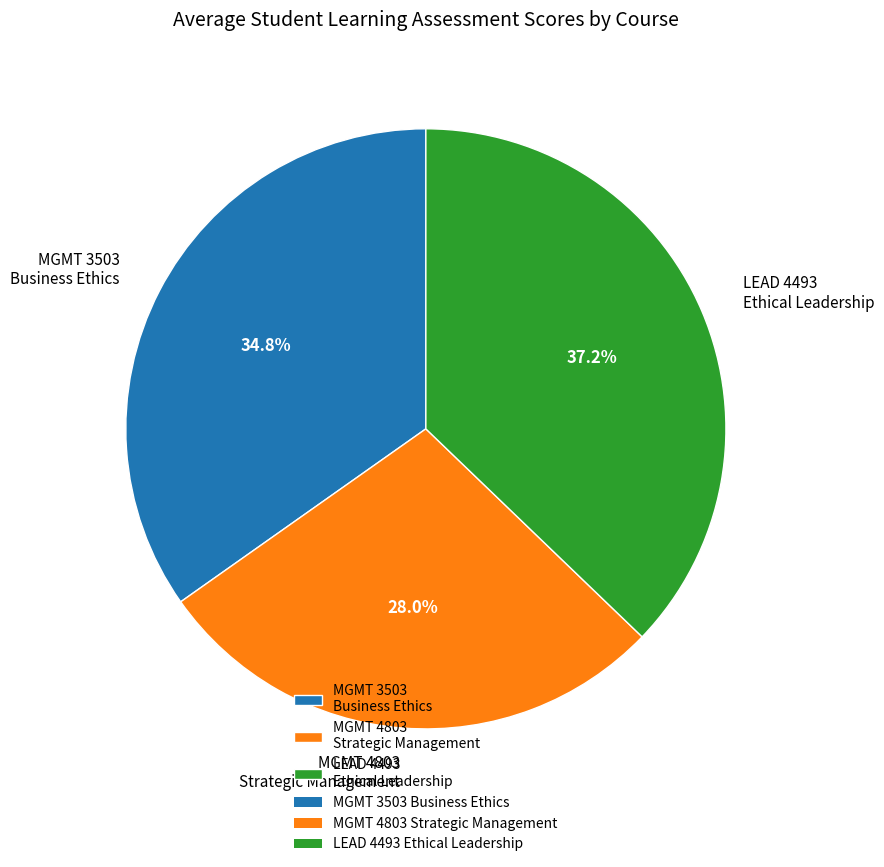

How many slices are in this pie chart?

3